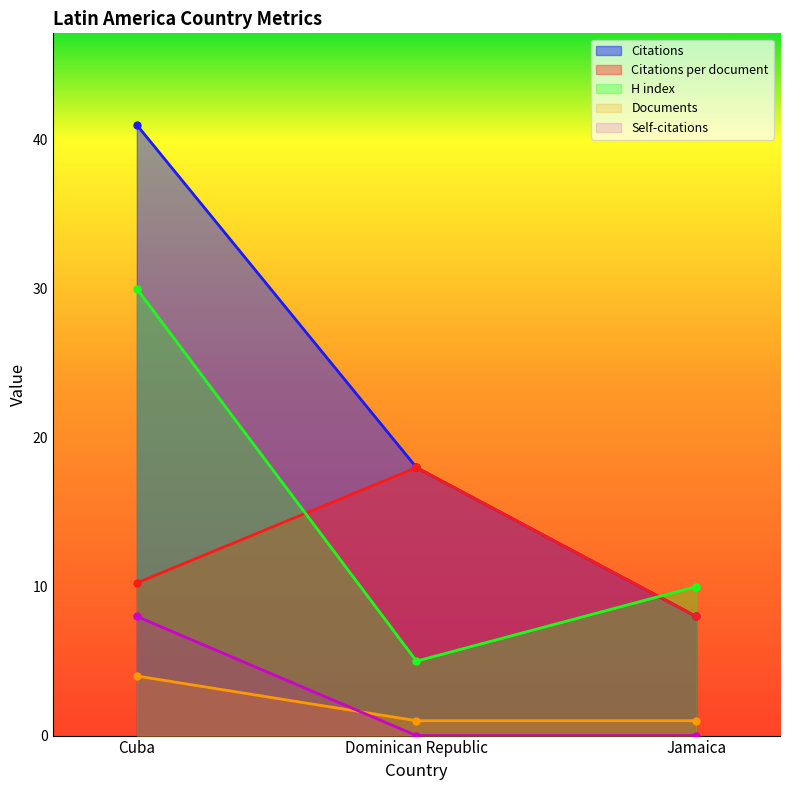

At how many categories does at least one series exceed 22?

1